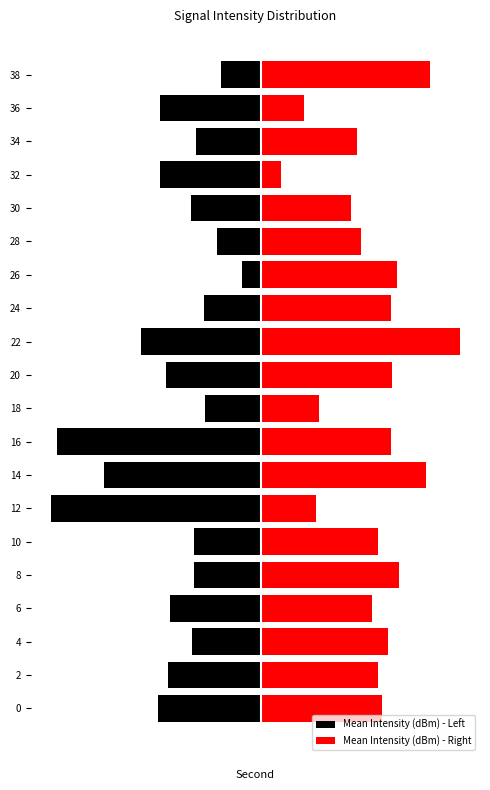

What is the difference between the second highest and minimum values in the Mean Intensity (dBm) - Left series?

4.9